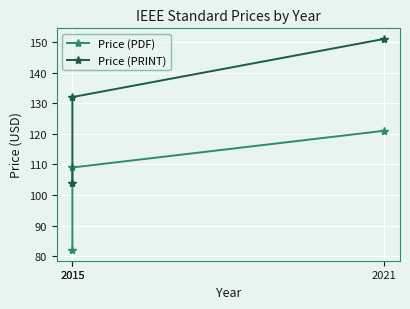

What is the difference between the Price (PDF) values at 2015 and 2021?

39